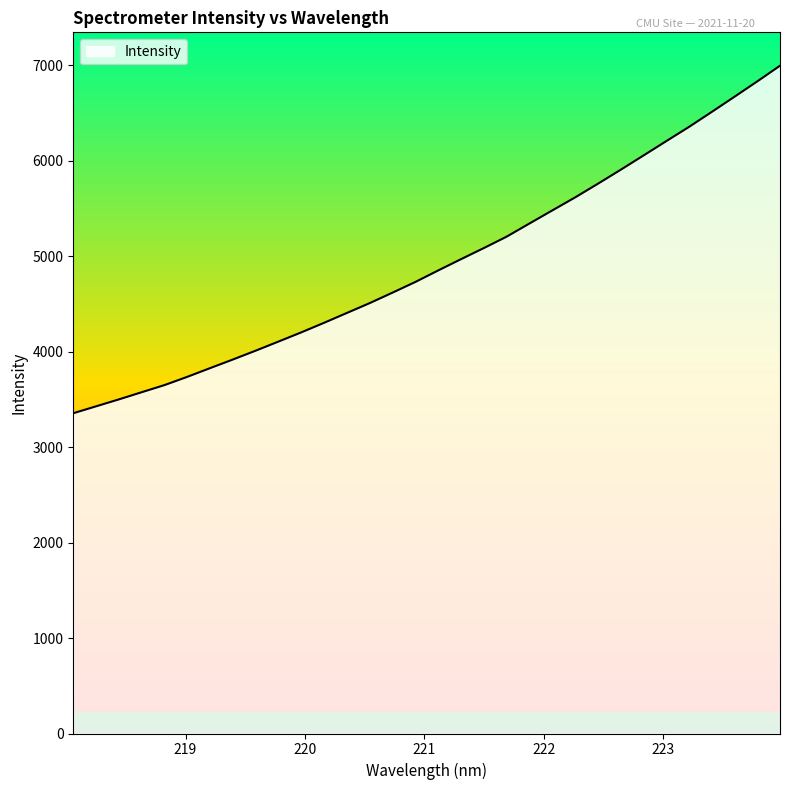

What is the minimum value shown in the chart?

3354.7